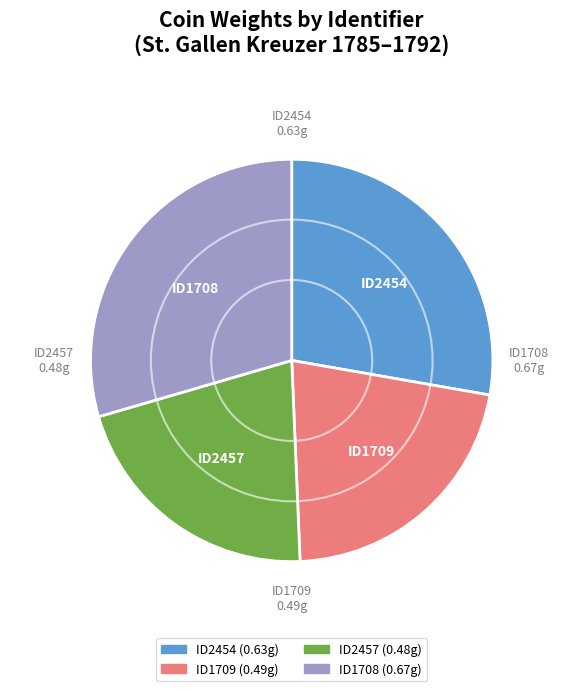

What is the largest slice in the pie chart?

ID1708